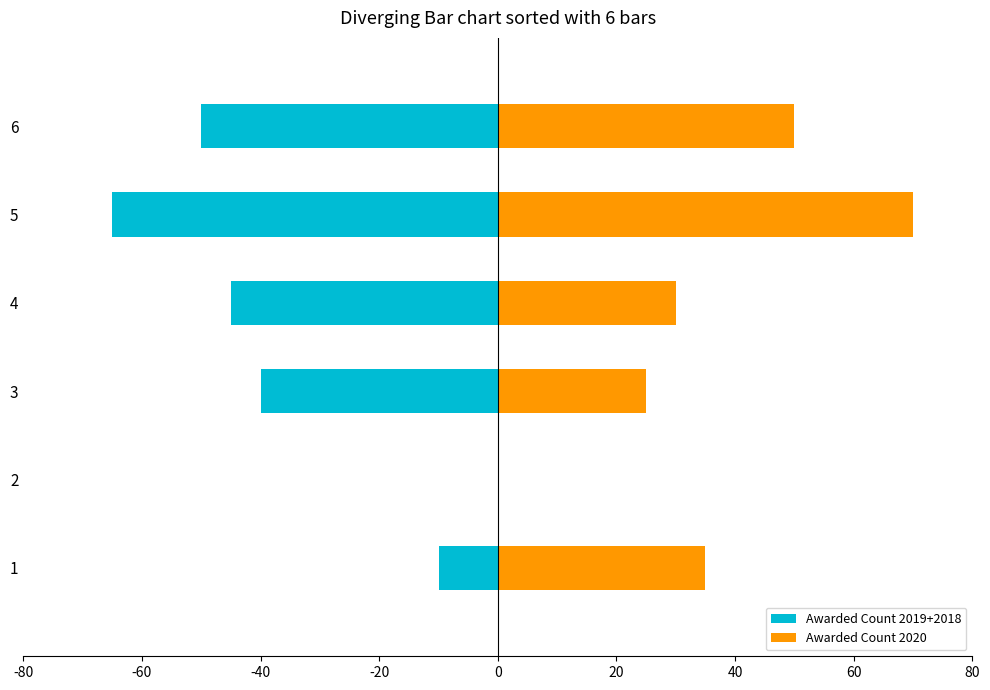

What is the value of the Awarded Count 2019+2018 bar at the 6th from the left?

-50